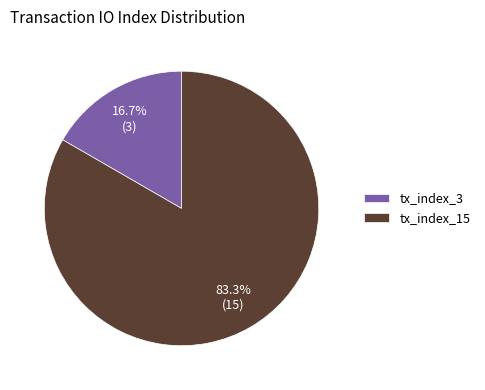

Between tx_index_15 and tx_index_3, which is larger?

tx_index_15